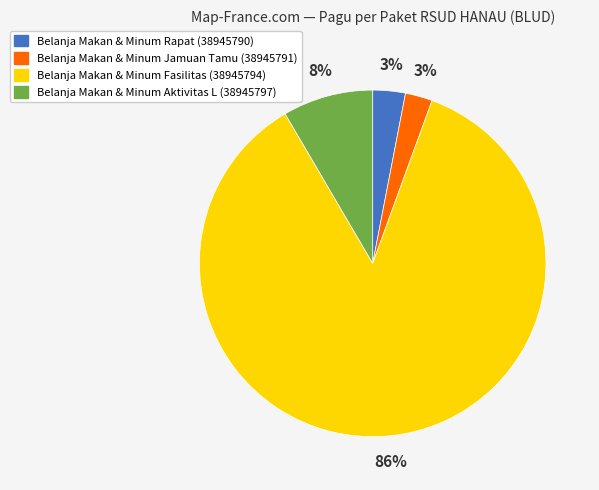

The Belanja Makan & Minum Fasilitas (38945794) slice represents 95% of the pie. True or false?

False